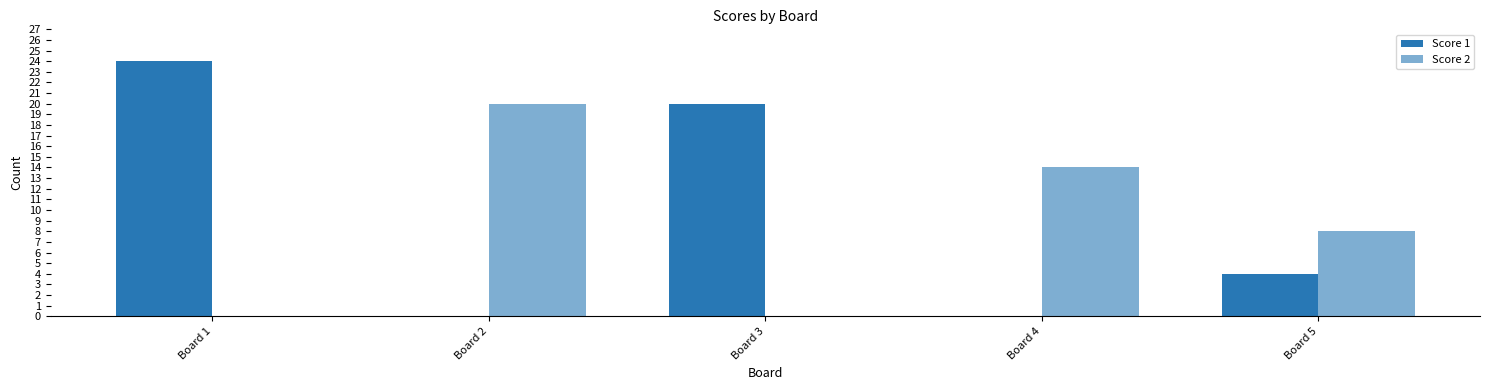

Does the chart contain stacked bars?

No